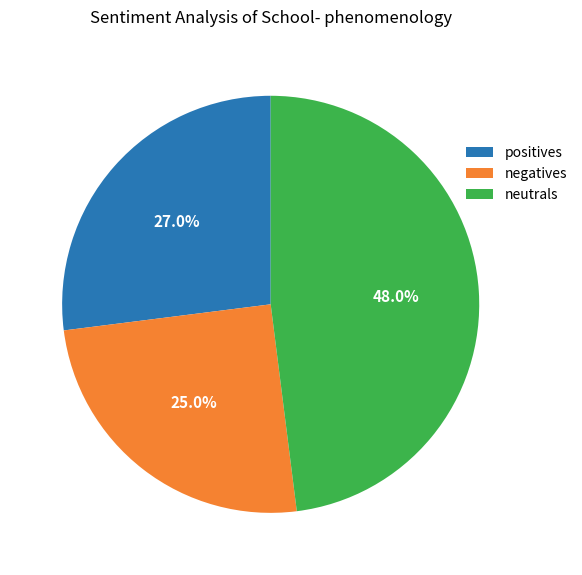

To the nearest percent, what is the average slice percentage?

33%